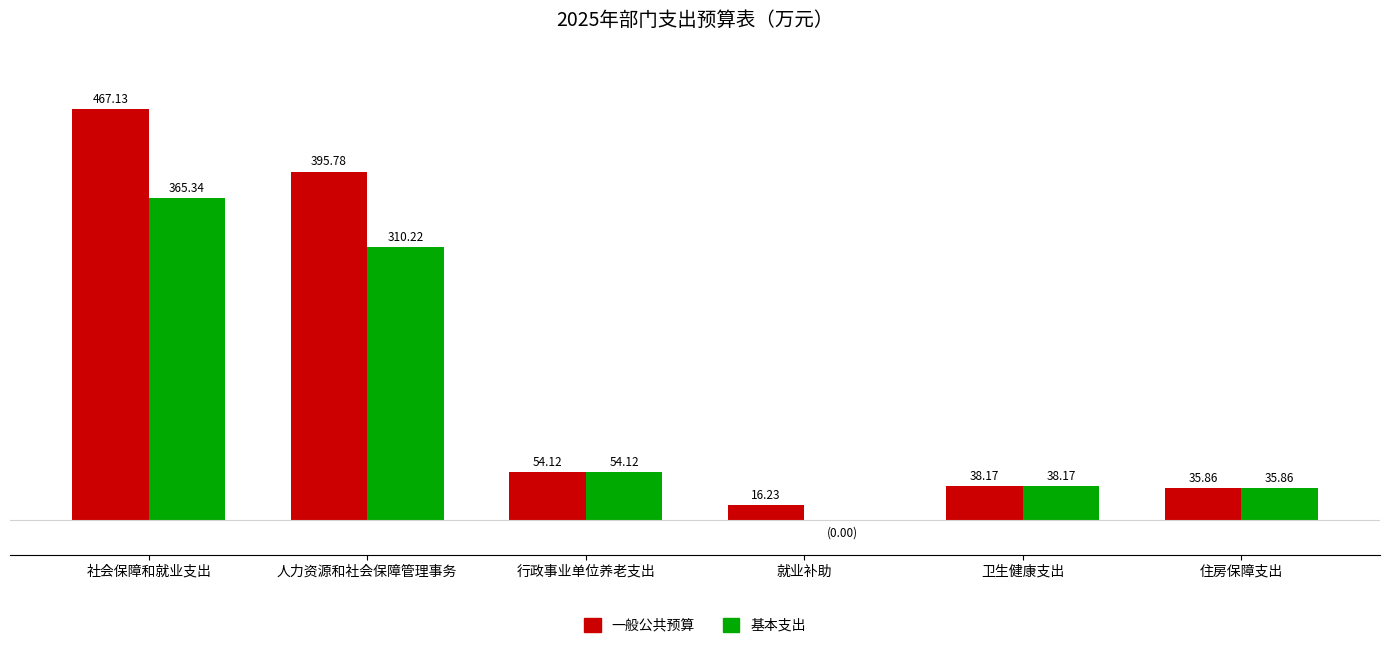

Which series has the largest total across all categories?

一般公共预算